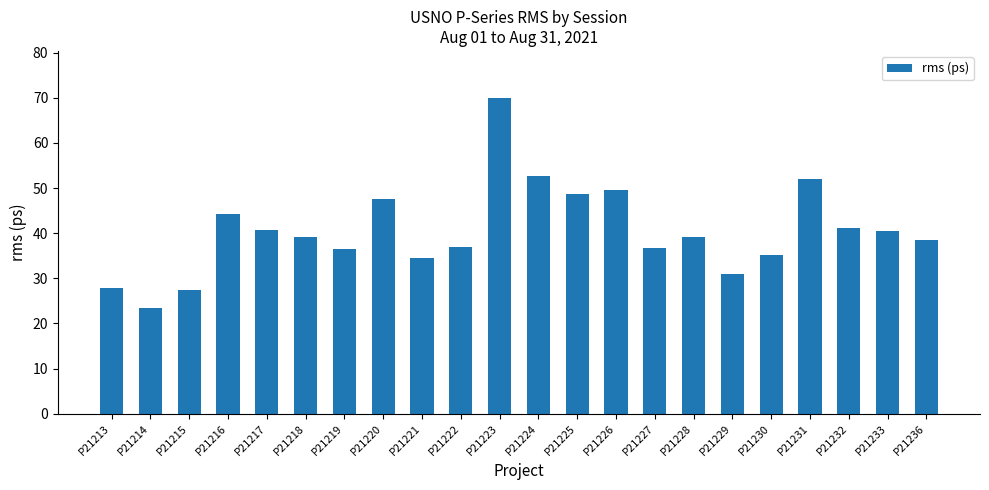

What is the ratio of the value at P21236 to the value at P21218?

1.0